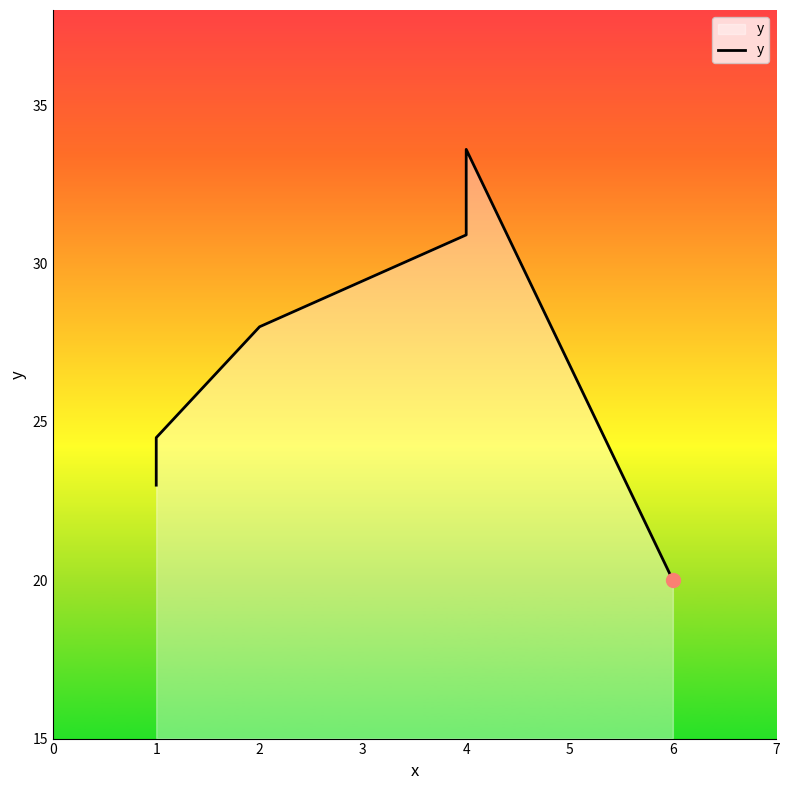

What is the average value?

27.4